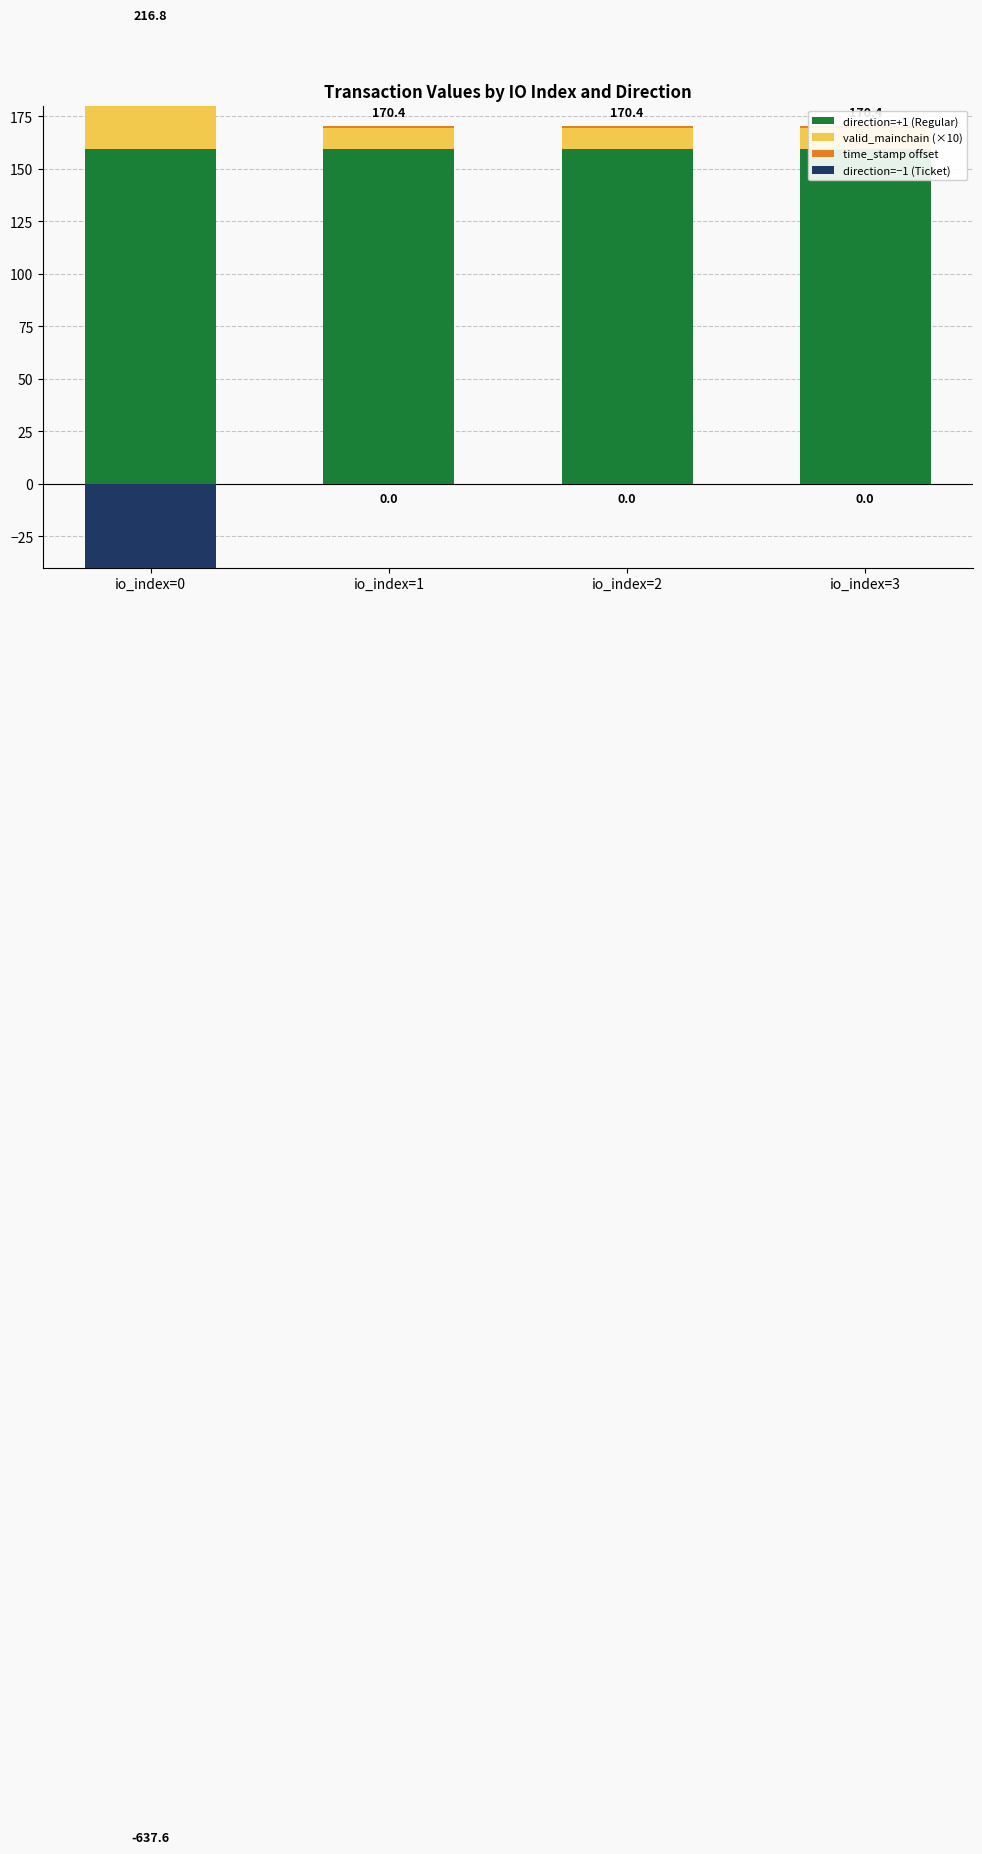

What is the difference between the valid_mainchain (×10) values at io_index=0 and io_index=3?

40.0